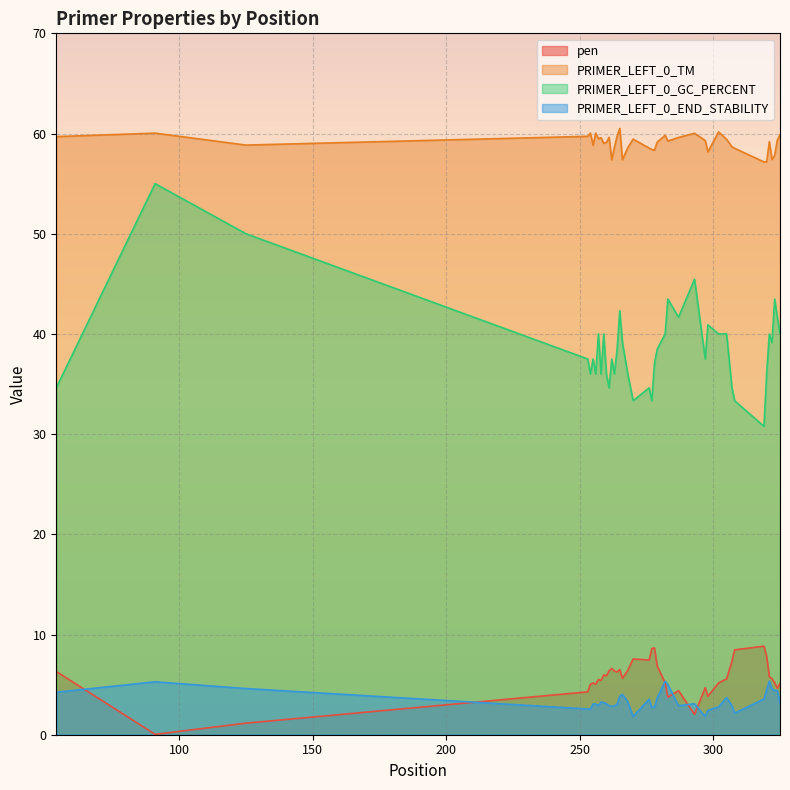

True or false: PRIMER_LEFT_0_END_STABILITY has more than 2 interior local peaks.

True